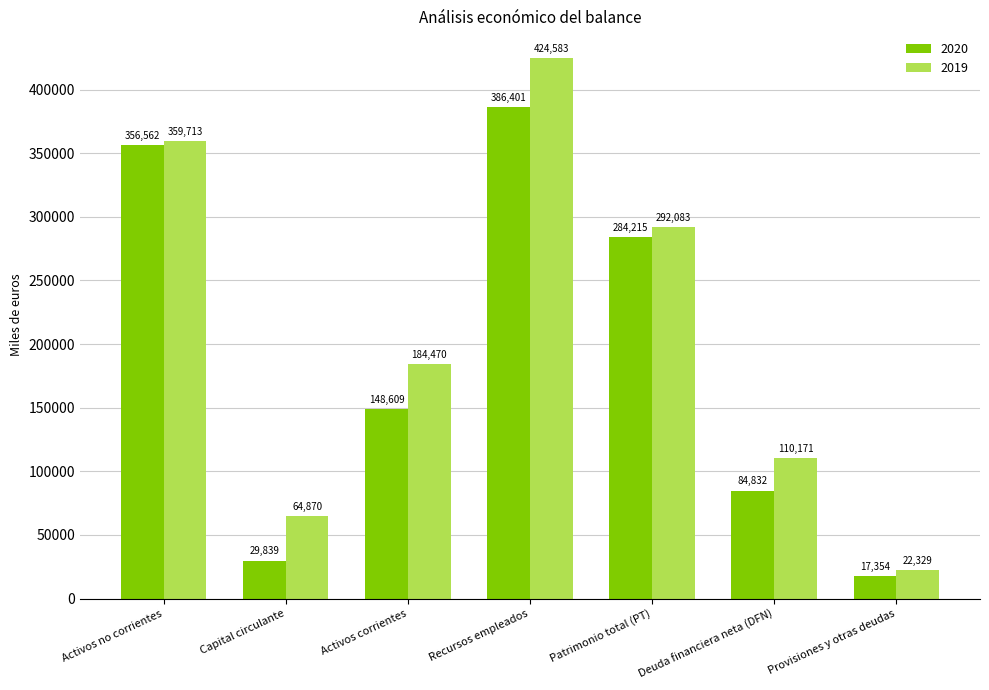

What position from the right is Recursos empleados?

4